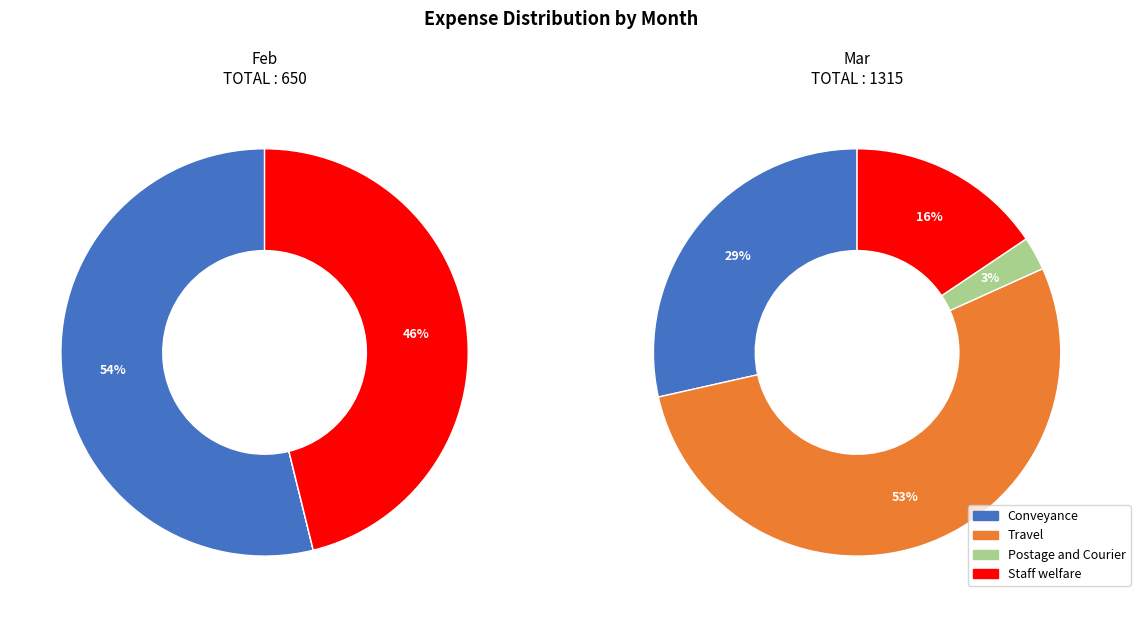

What is the ratio of the value at Feb to the value at Mar?

0.5